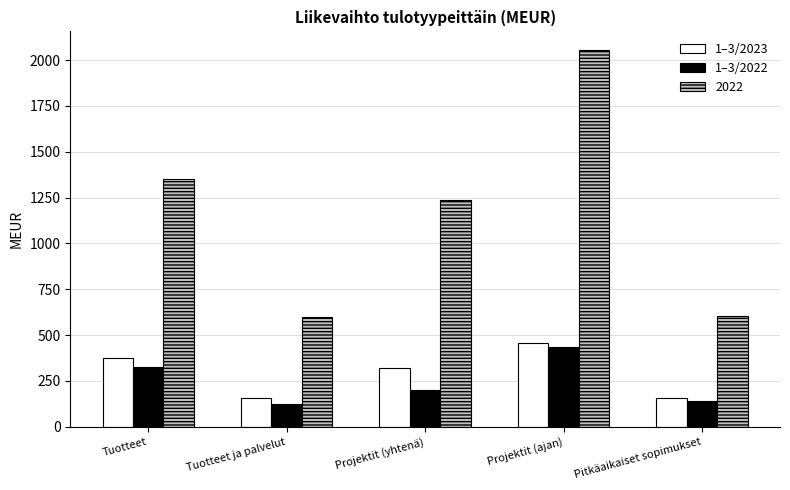

What is the spread (max minus min) of values at Tuotteet ja palvelut?

473